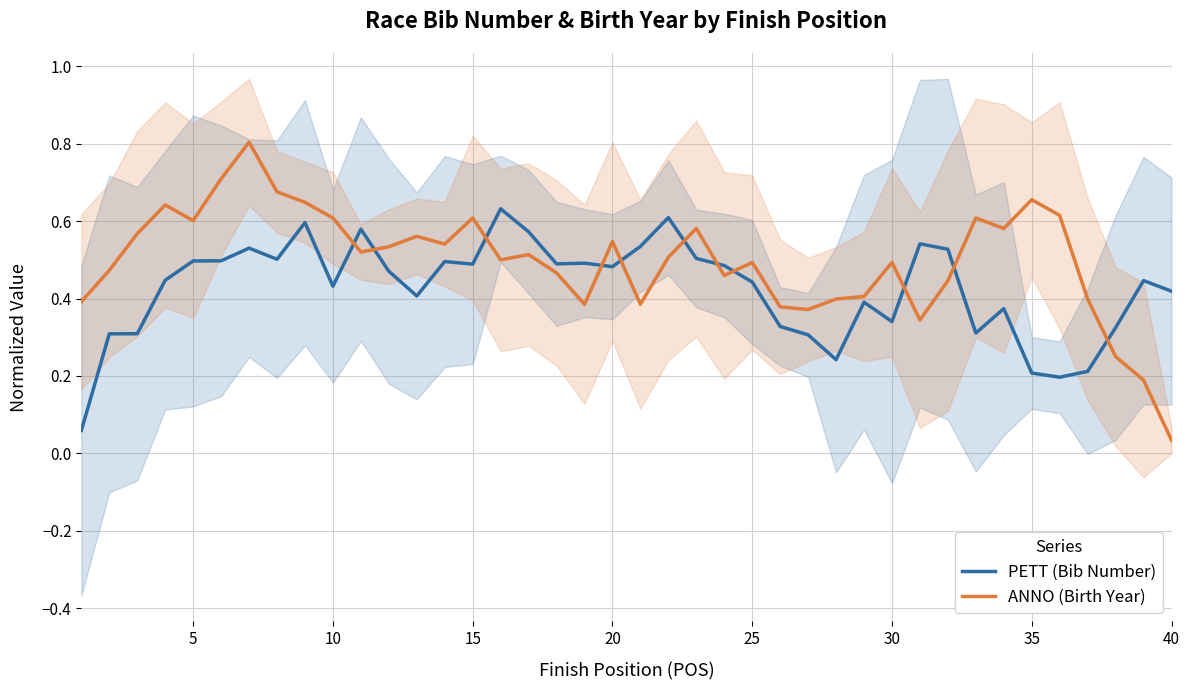

In PETT (Bib Number), how many points are lower than both neighbors (excluding endpoints)?

10